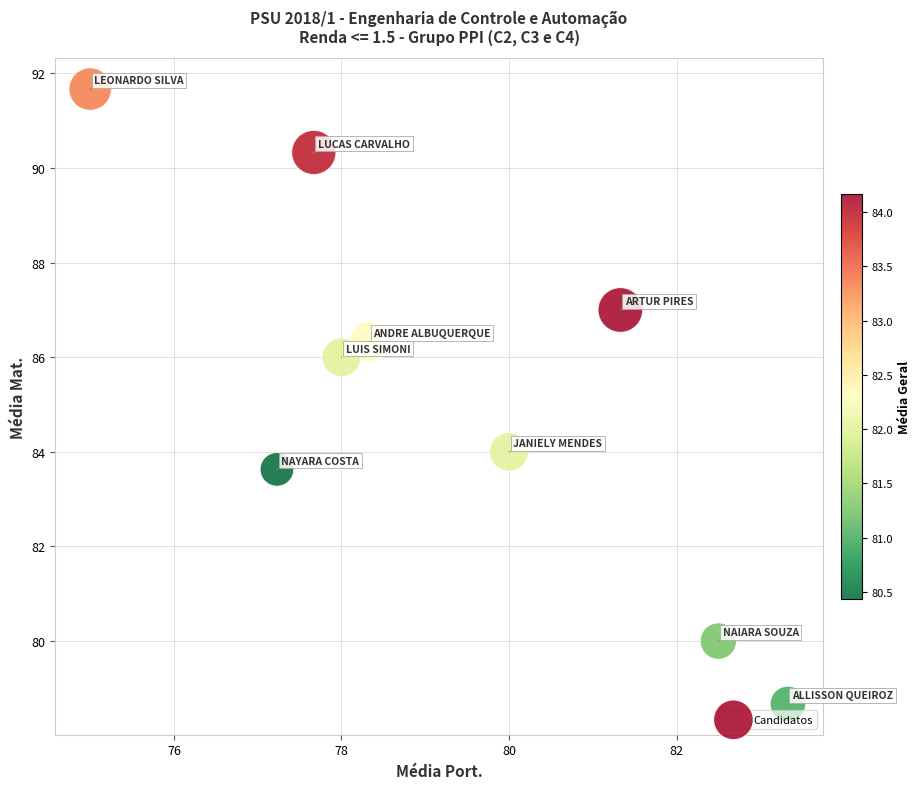

What is the range of X values (max minus min)?

8.3